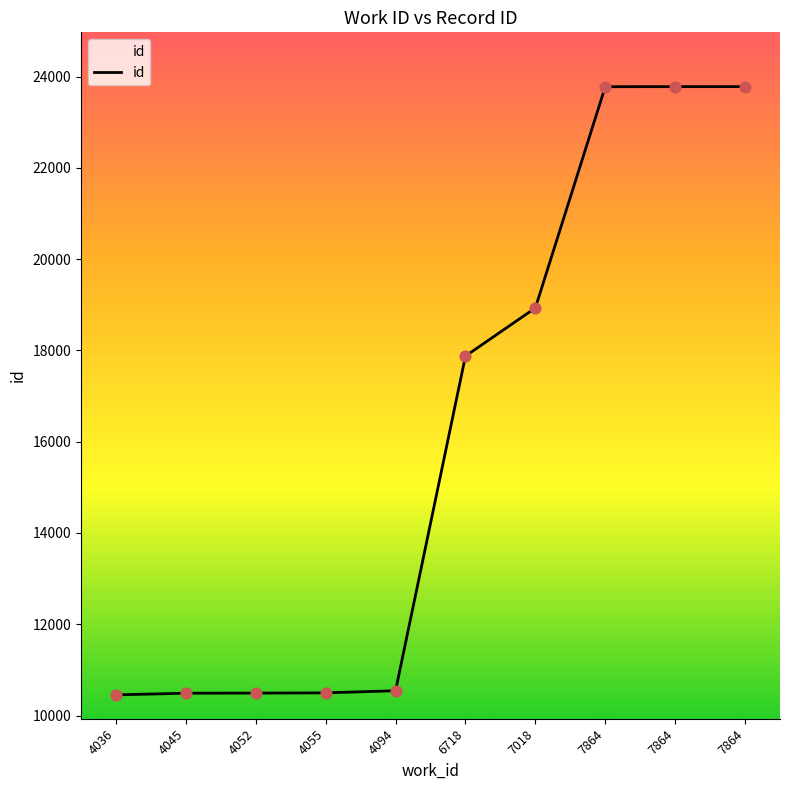

What is the change in value from 6718 to 7864?

+5904